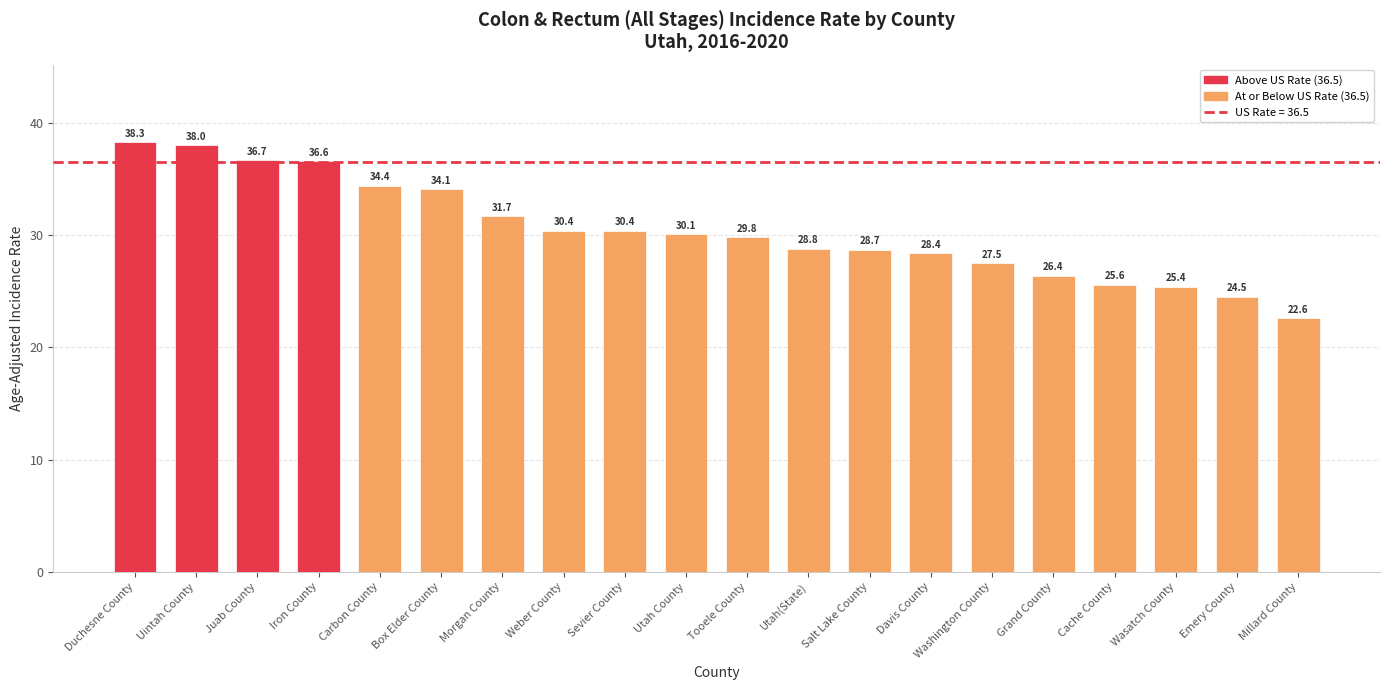

What is the smallest value displayed?

22.6